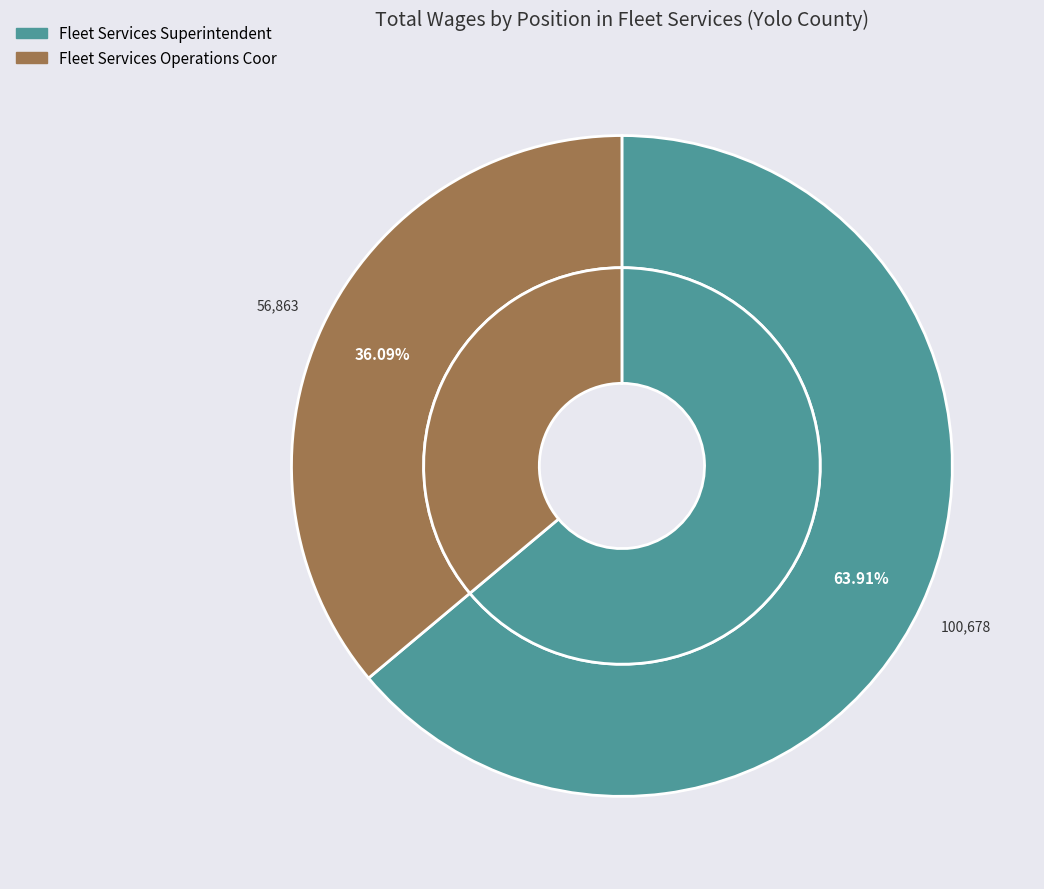

Which slice is the largest?

Fleet Services Superintendent